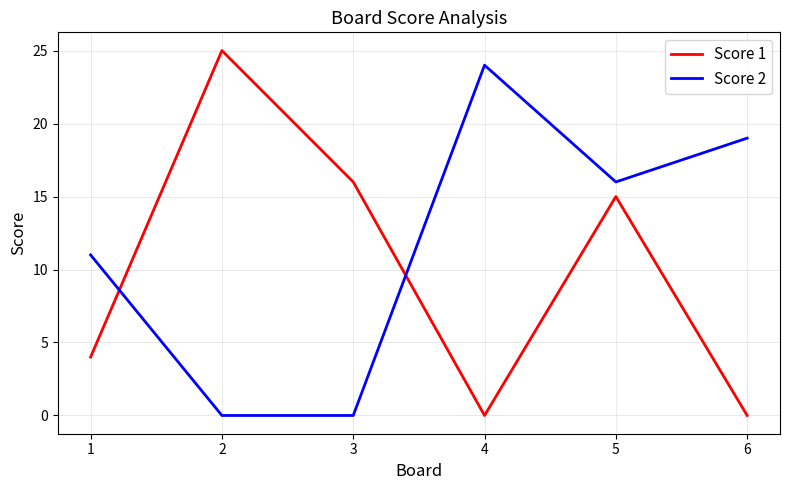

Read the Score 1 value at 2, to the nearest 5.

25